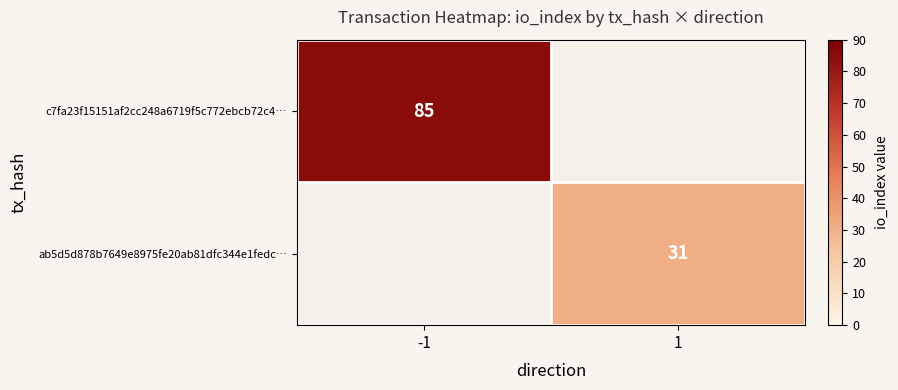

True or false: ab5d5d878b7649e8975fe20ab81dfc344e1fedc… has a value of 31 at 1.

True